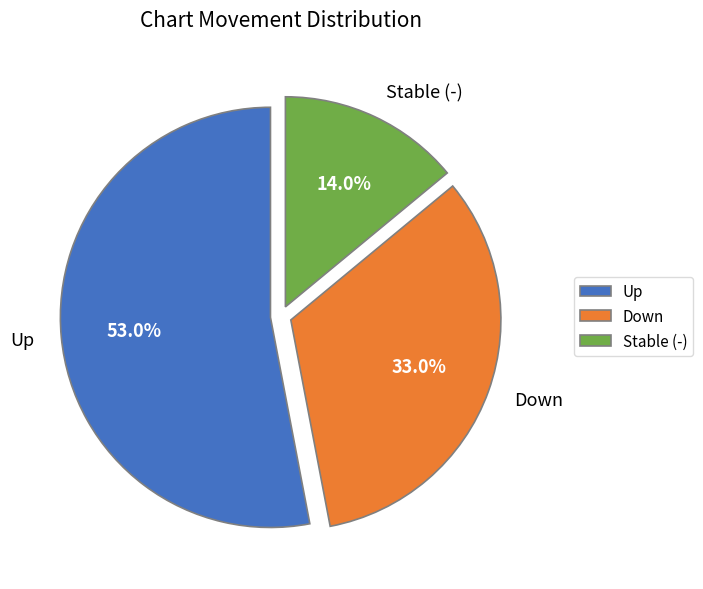

Combined, what portion of the pie is Down and Up?

86.0%